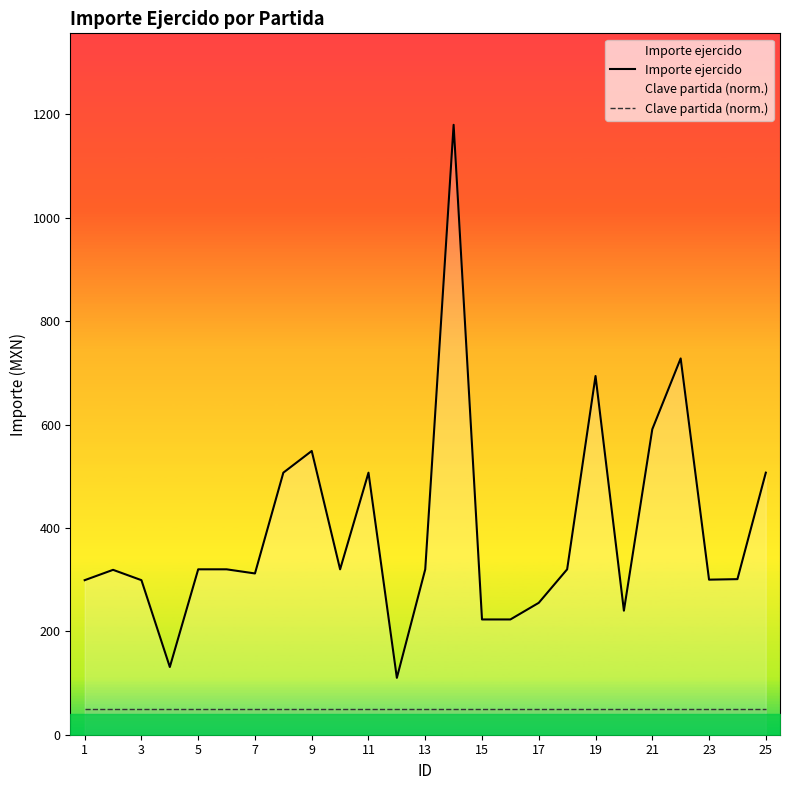

What is the average value of the Clave partida (norm.) series?

50.0